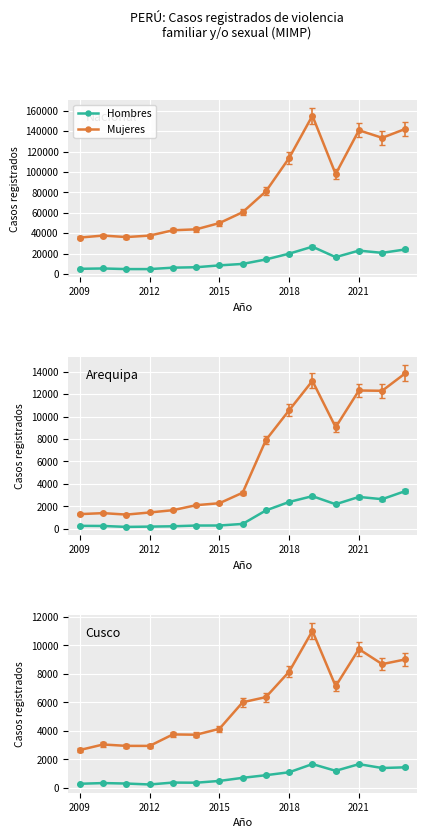

How many data points does each series have?

15